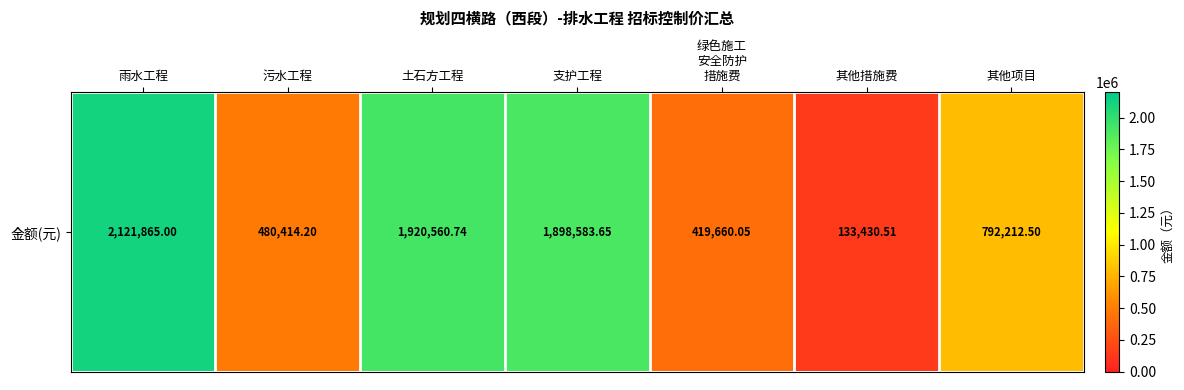

What is the difference between the second highest and second lowest values?

1500900.7